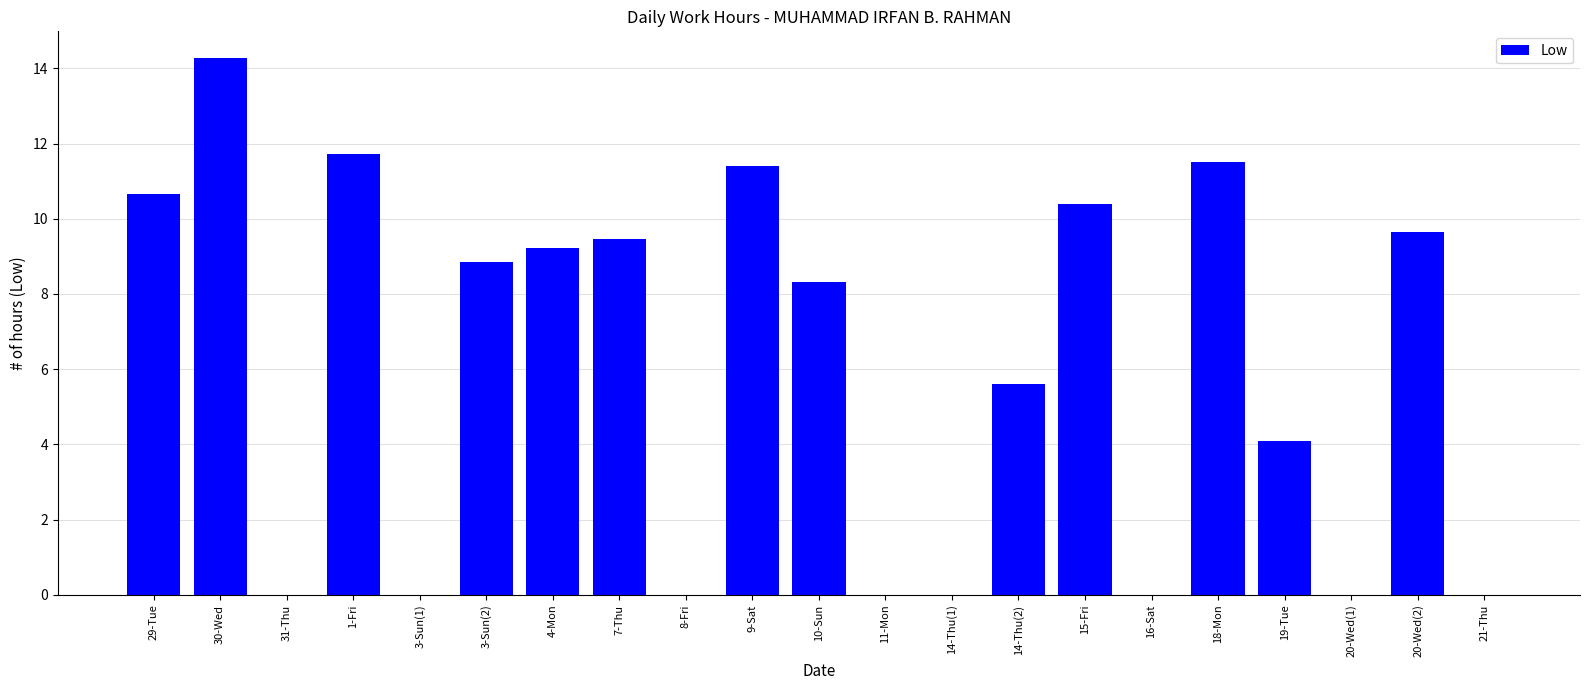

Which has a higher value, 8-Fri or 30-Wed?

30-Wed